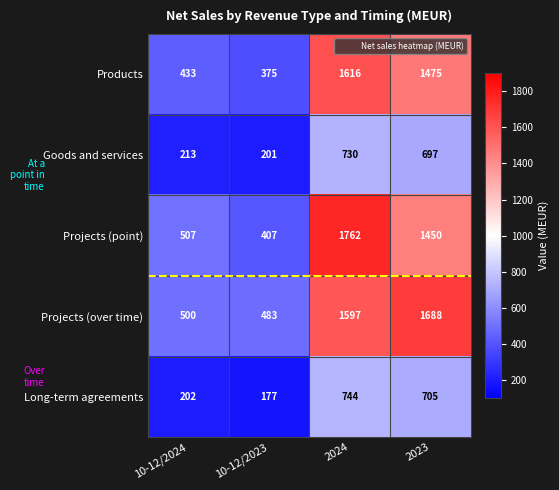

Reading right to left, extract all data points from this chart.

Products: 1475	1616	375	433
Goods and services: 697	730	201	213
Projects (point): 1450	1762	407	507
Projects (over time): 1688	1597	483	500
Long-term agreements: 705	744	177	202